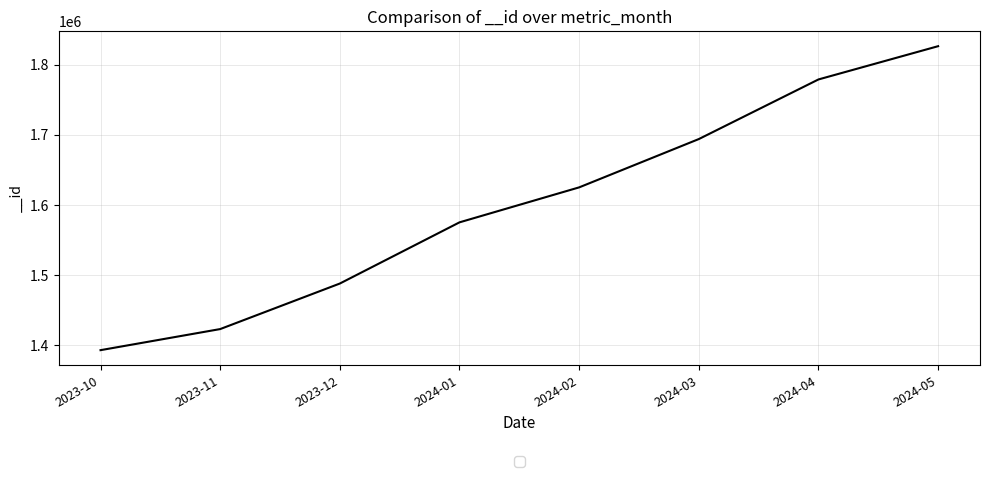

Does the chart display data point markers on the line(s)?

No